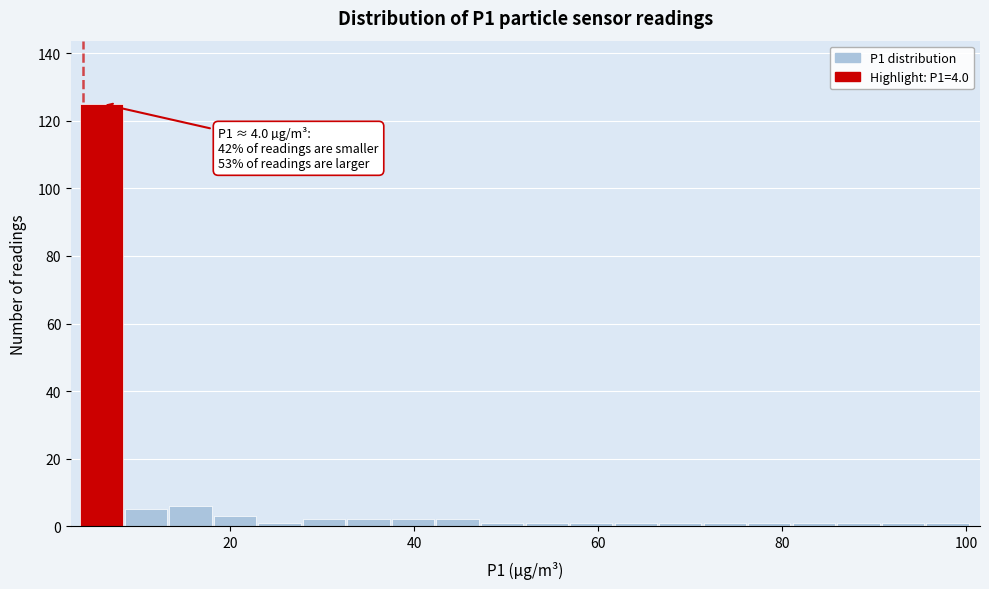

Around what value on the x-axis is the tallest bar? Give the approximate position of its centre, as read against the axis.

6